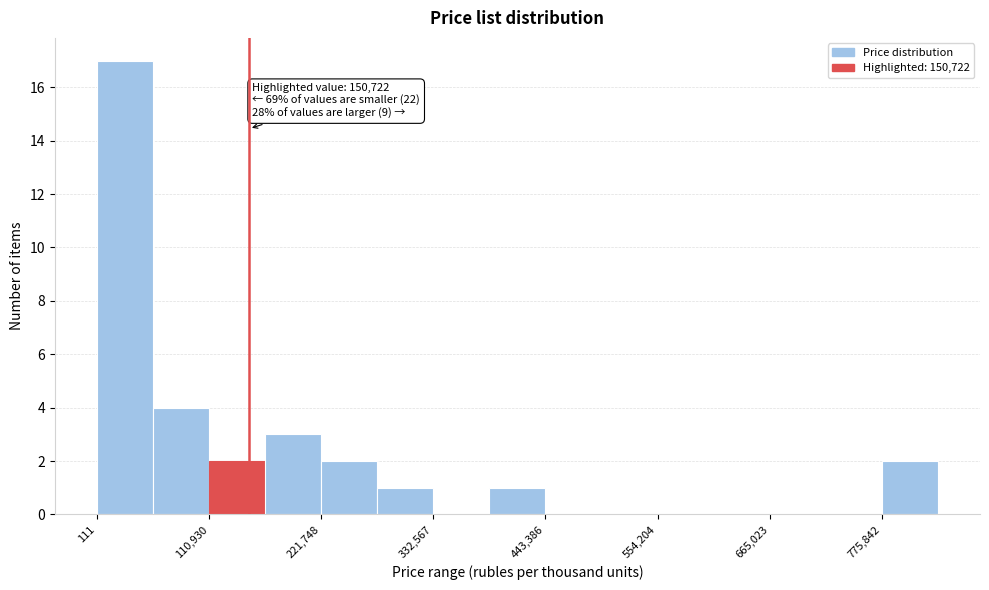

Read against the x-axis, roughly where is the centre of the tallest bar?

20000